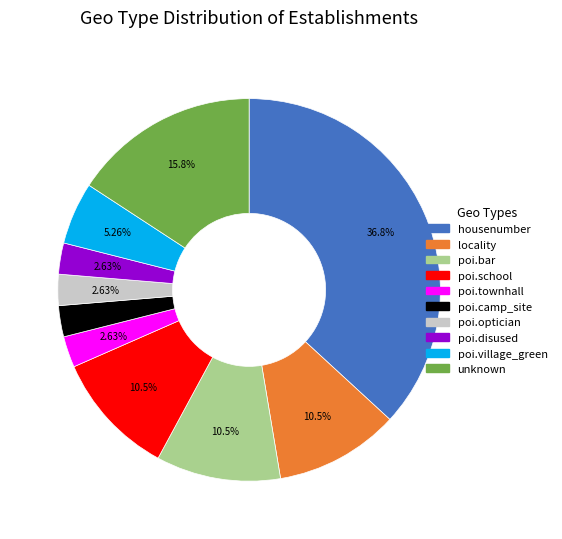

Does any single category account for the majority?

No